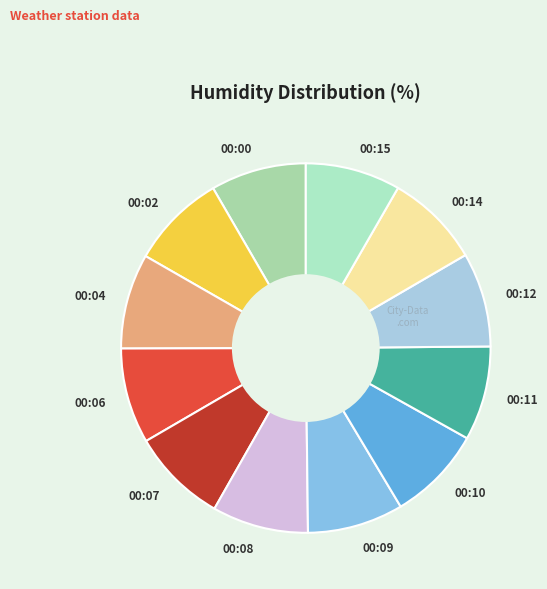

True or false: 00:11 accounts for 21% of the total.

False